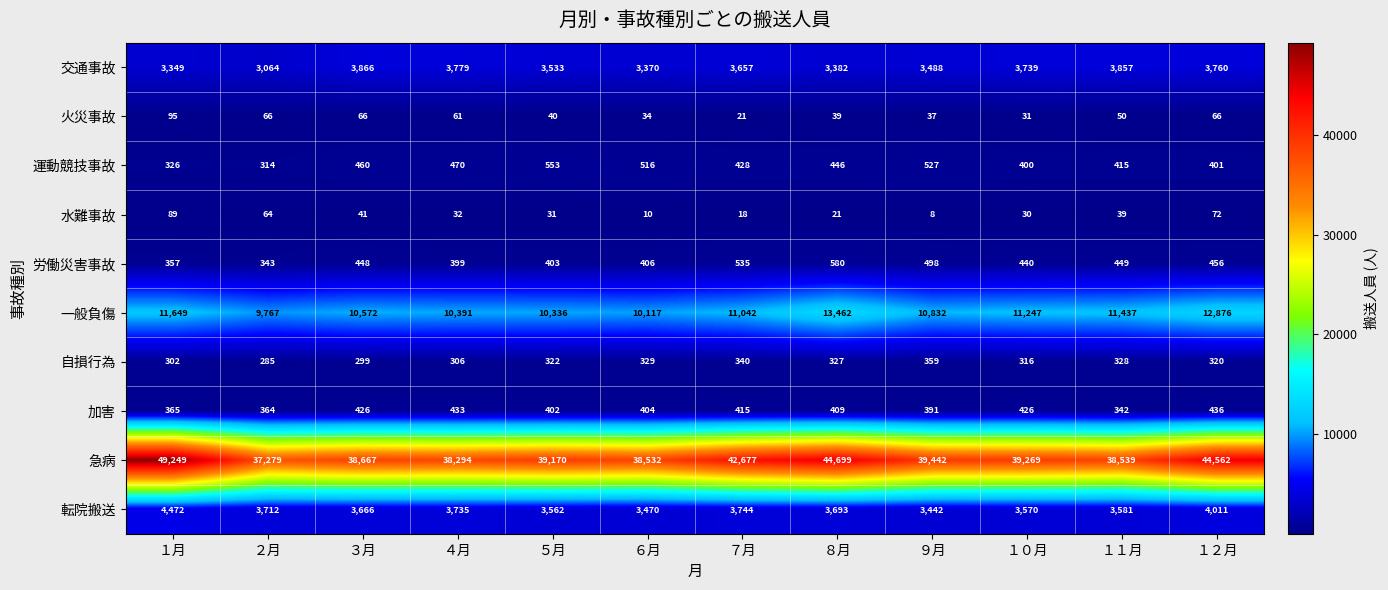

The value of 労働災害事故 at ９月 is 128. True or false?

False